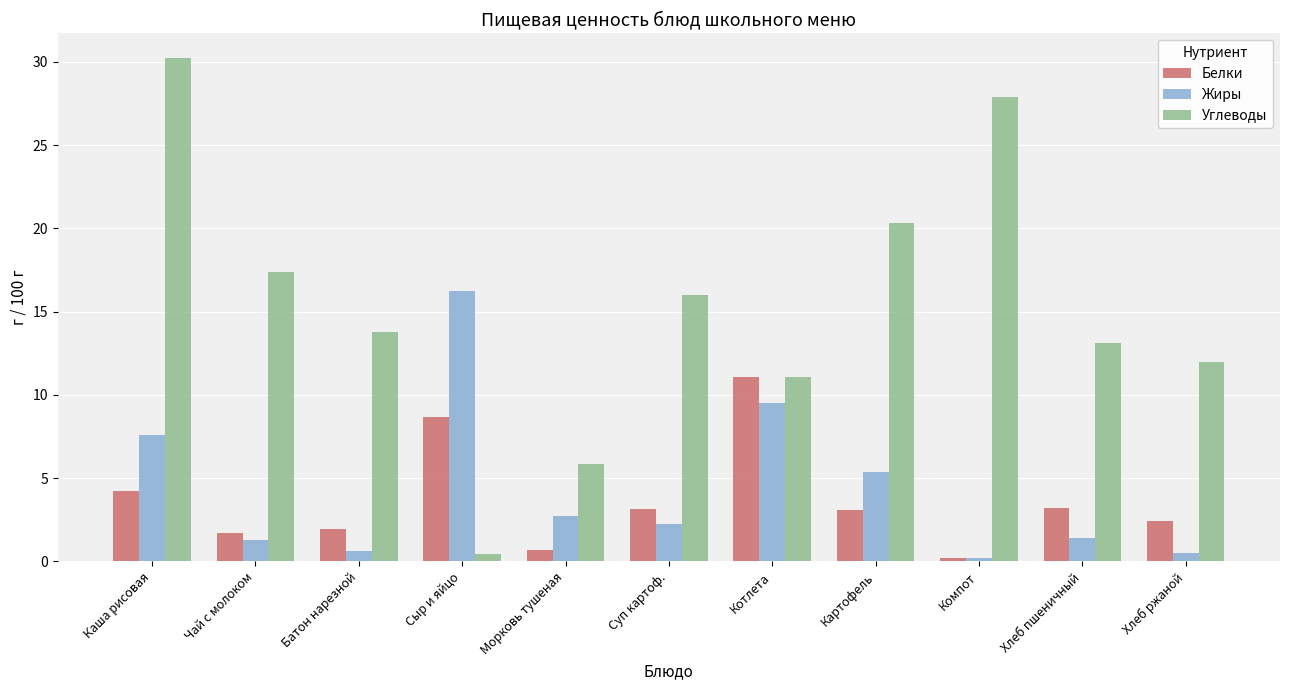

What are all the series names shown in the legend?

Белки, Жиры, Углеводы